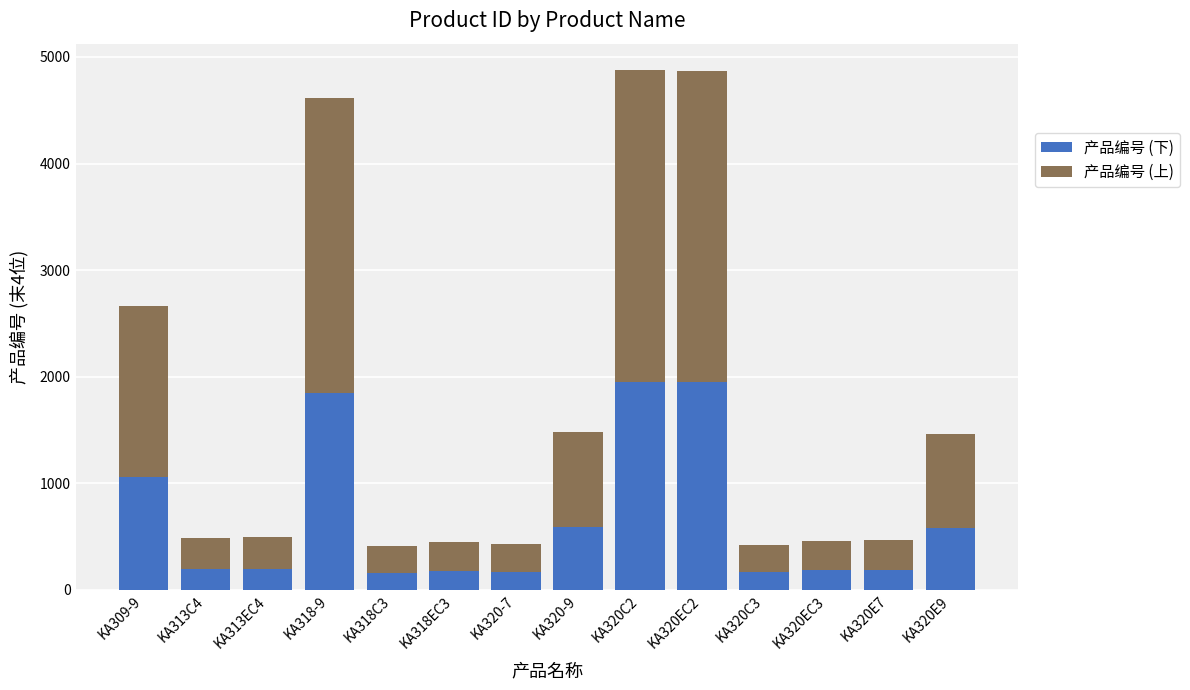

What is the highest value of the 产品编号 (下) series?

1952